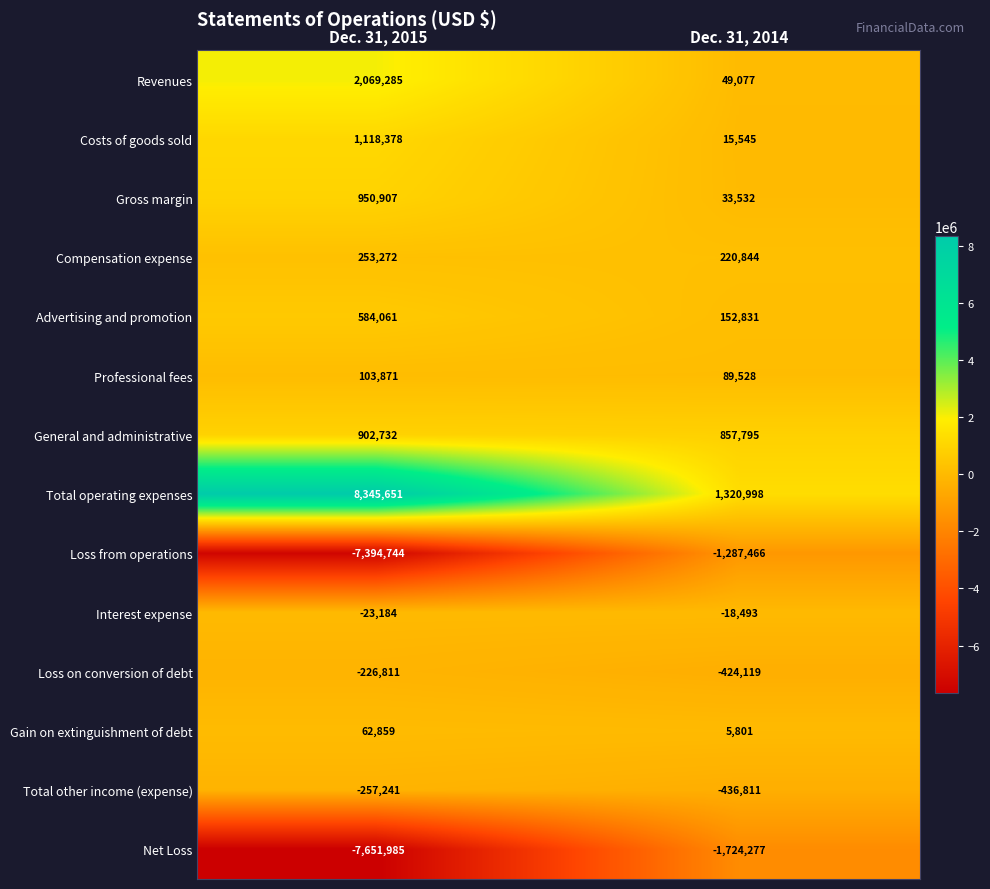

What is the difference between the Net Loss values at Dec. 31, 2015 and Dec. 31, 2014?

5927708